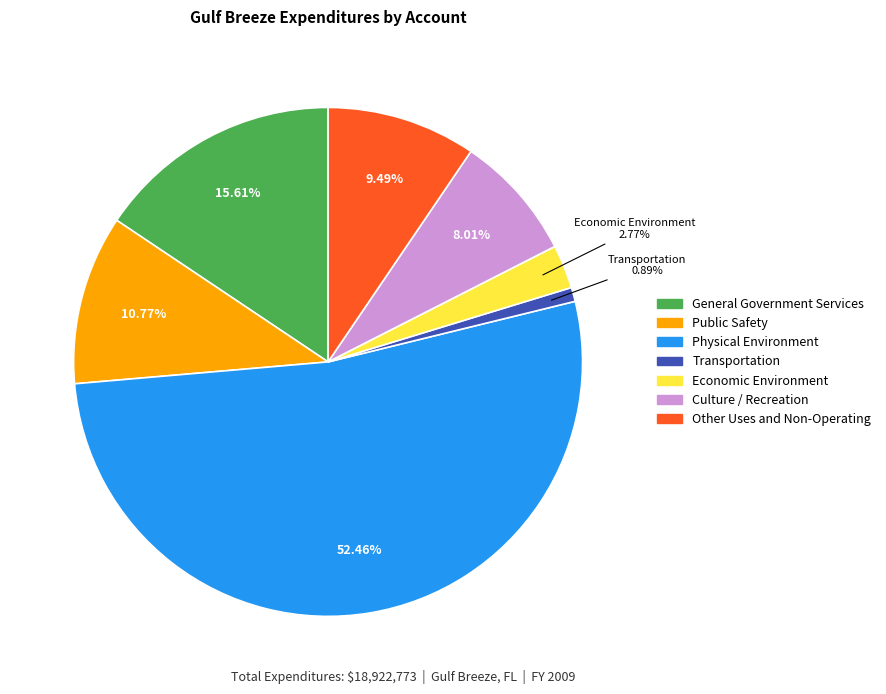

What is the ratio of the value at Other Uses and Non-Operating to the value at Economic Environment?

3.4